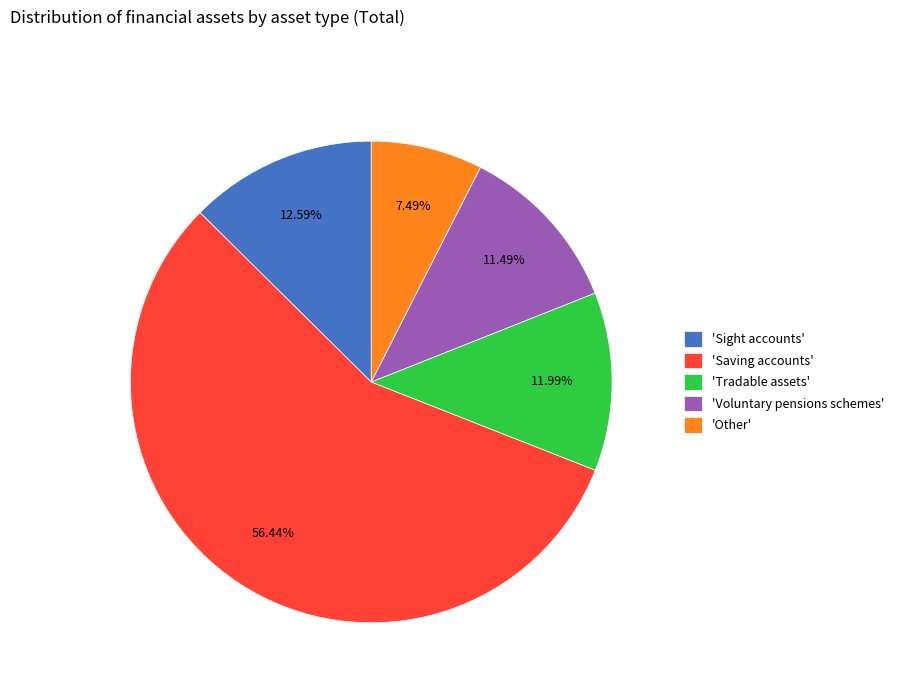

What is the largest slice in the pie chart?

'Saving accounts'